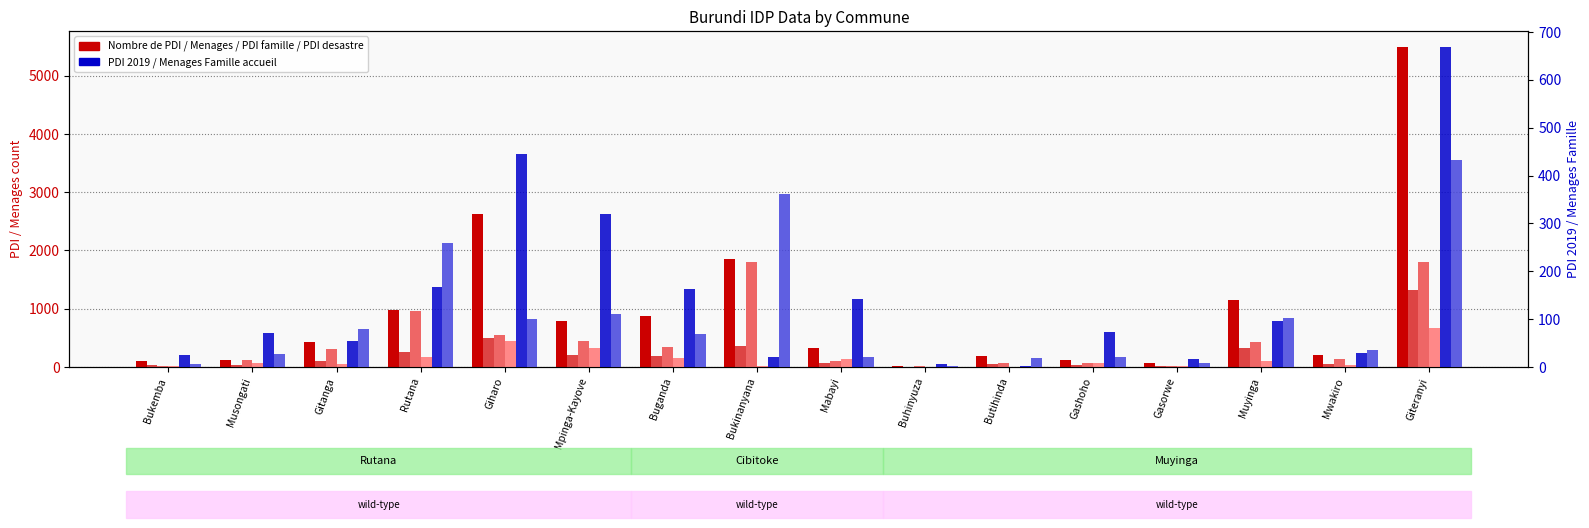

How many groups of bars are there?

16